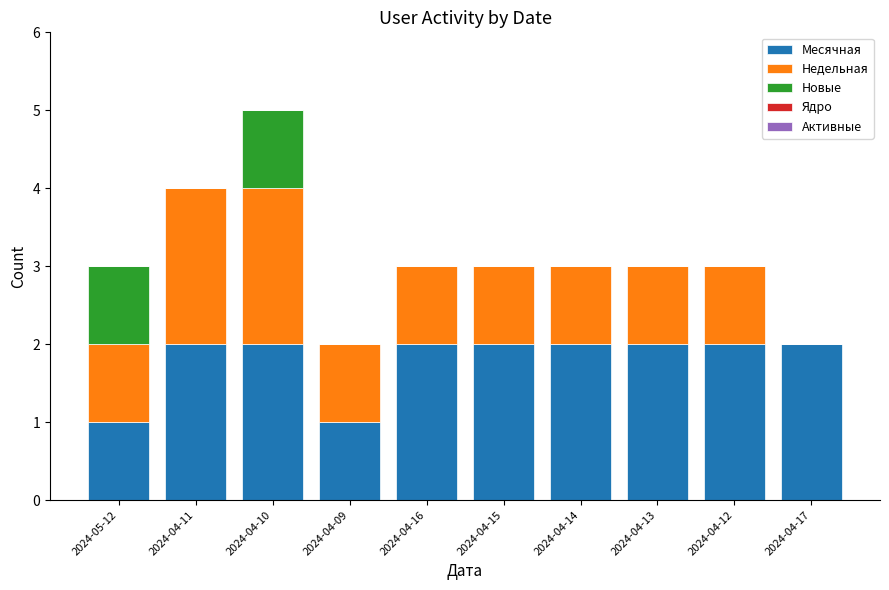

Reading right to left, what are the values for Месячная?

2024-04-17=2	2024-04-12=2	2024-04-13=2	2024-04-14=2	2024-04-15=2	2024-04-16=2	2024-04-09=1	2024-04-10=2	2024-04-11=2	2024-05-12=1